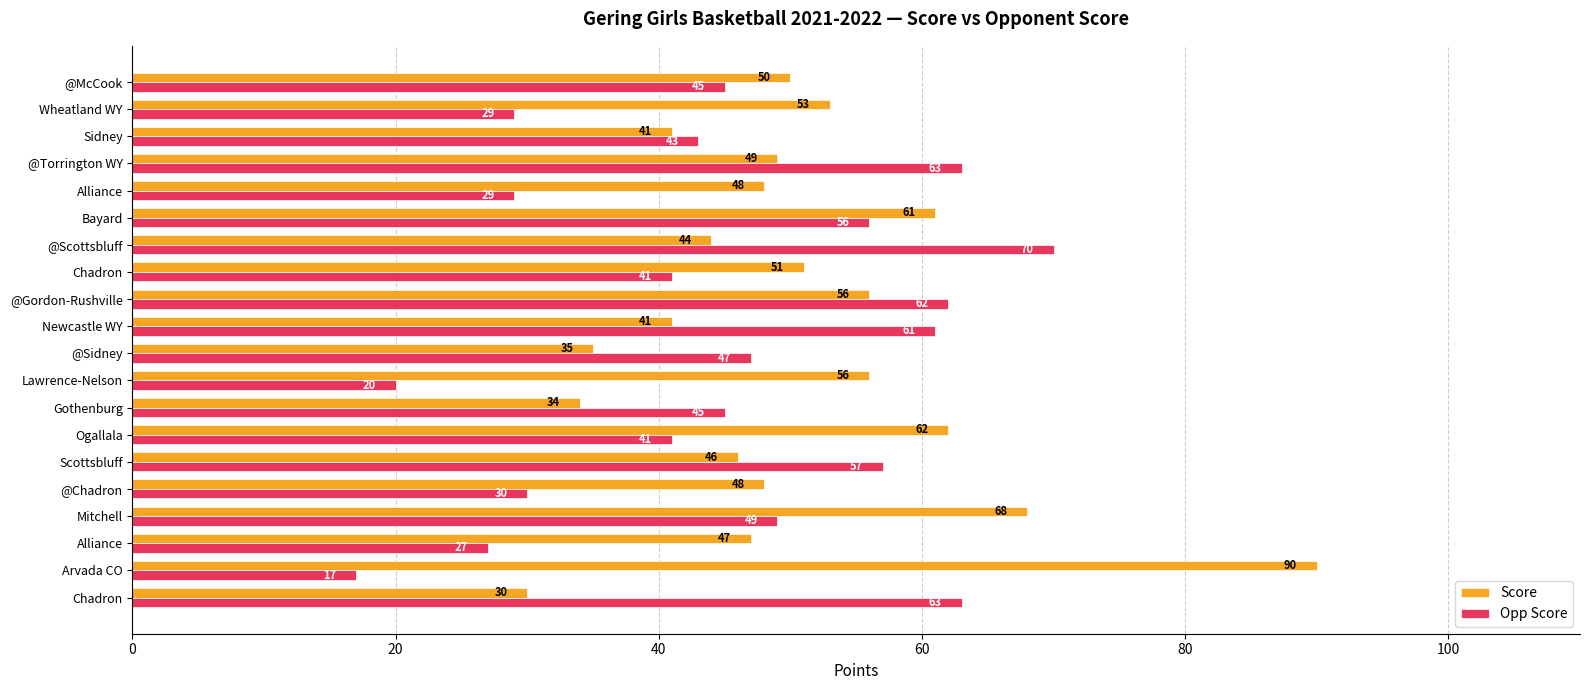

What are all the series names shown in the legend?

Score, Opp Score